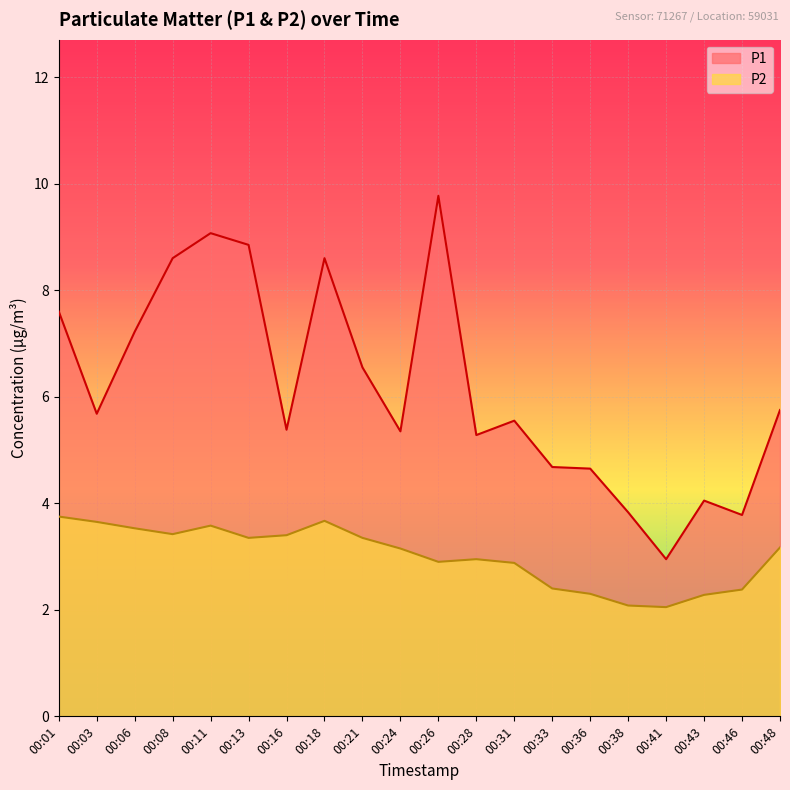

Which series has the largest range (max minus min)?

P1